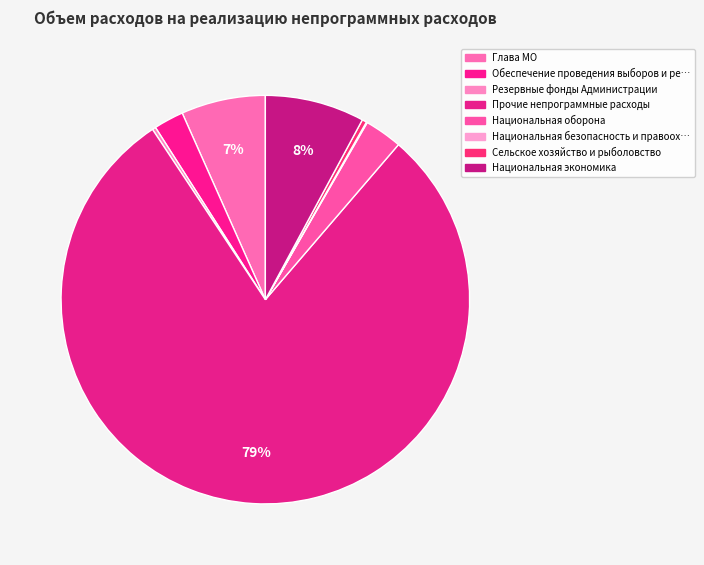

Which category has the smallest portion of the pie?

Национальная безопасность и правоохранительная деятельность